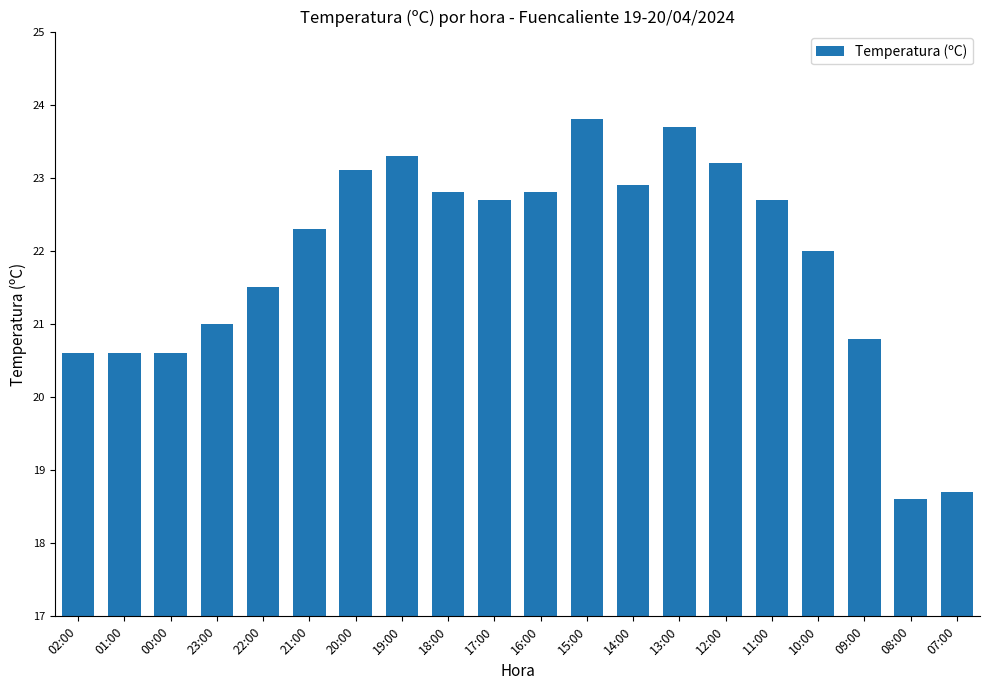

What is the difference between the second highest and minimum values?

5.1